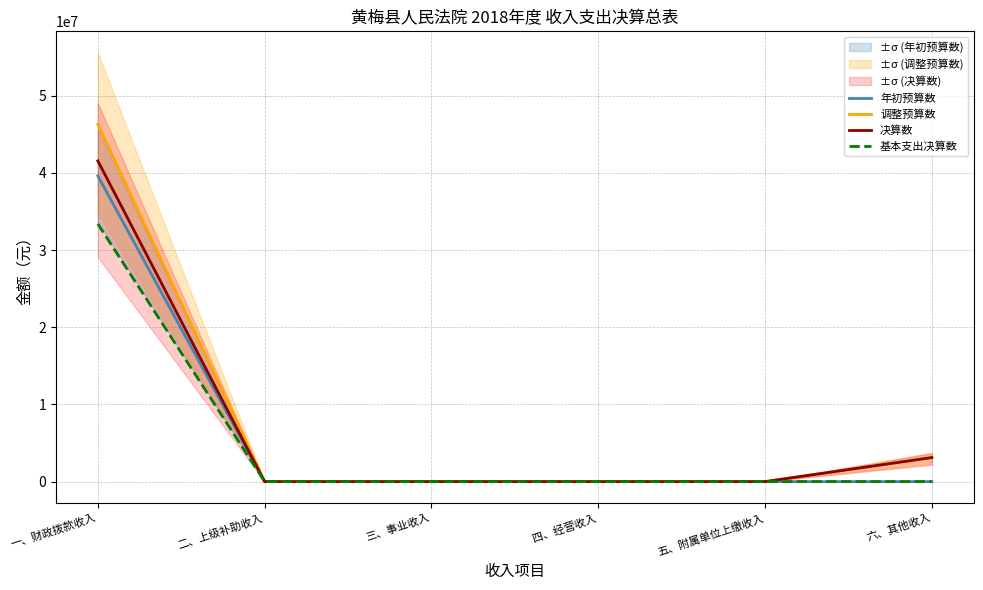

Which category has the highest value in the 基本支出决算数 series?

一、财政拨款收入